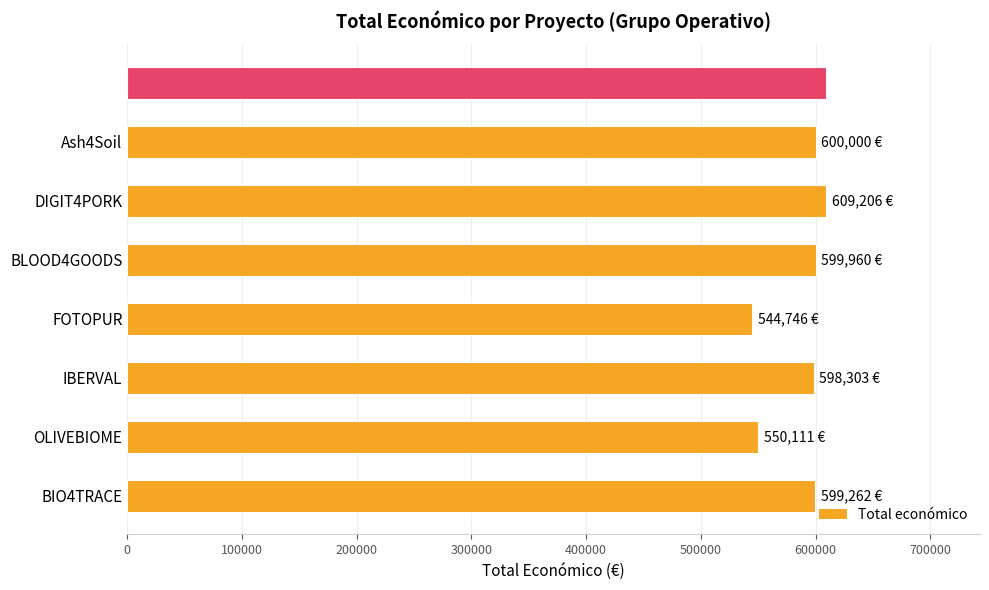

What is the sum of all values?

4101588